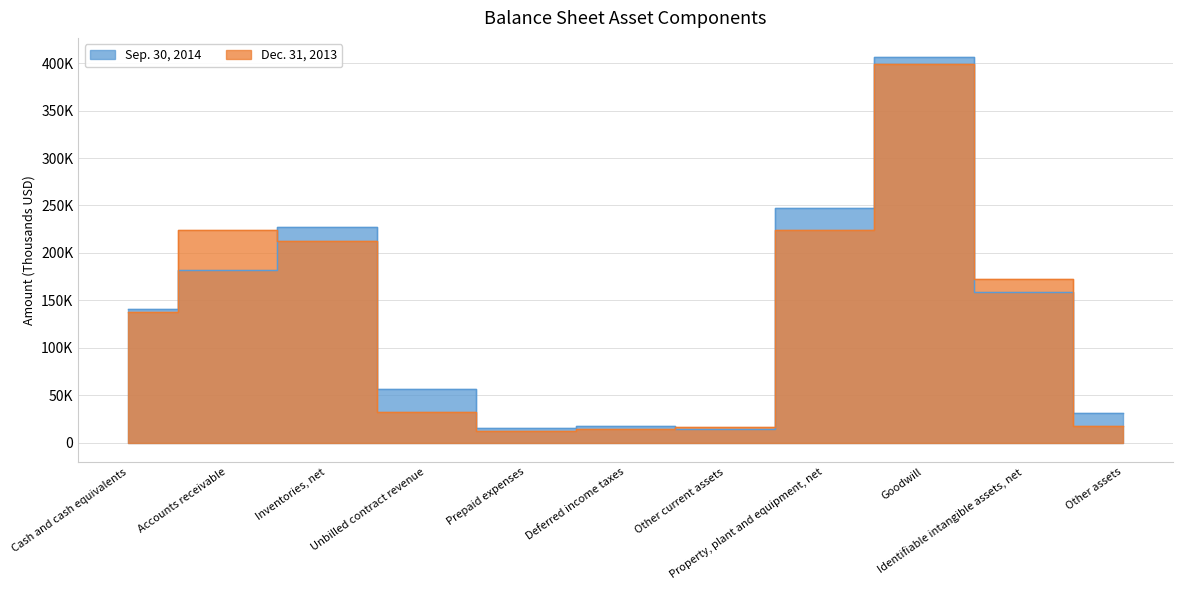

How many lines are shown in the chart?

2